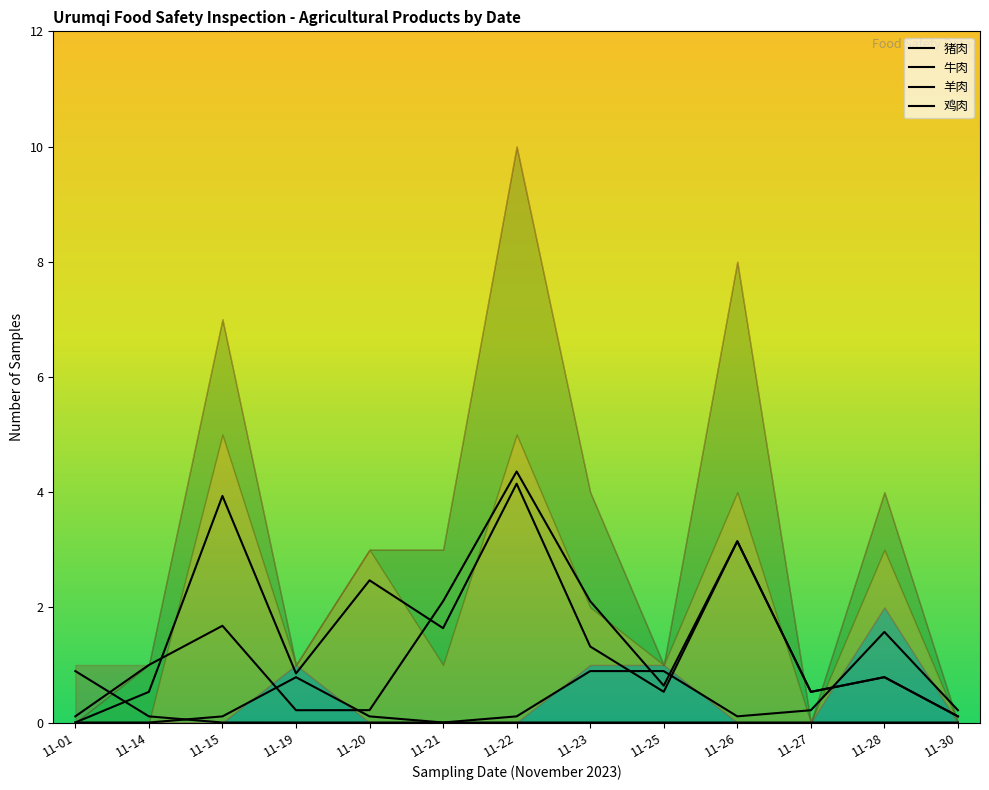

Is the value of 鸡肉 at 11-20 greater than the value of 牛肉 at 11-20?

No